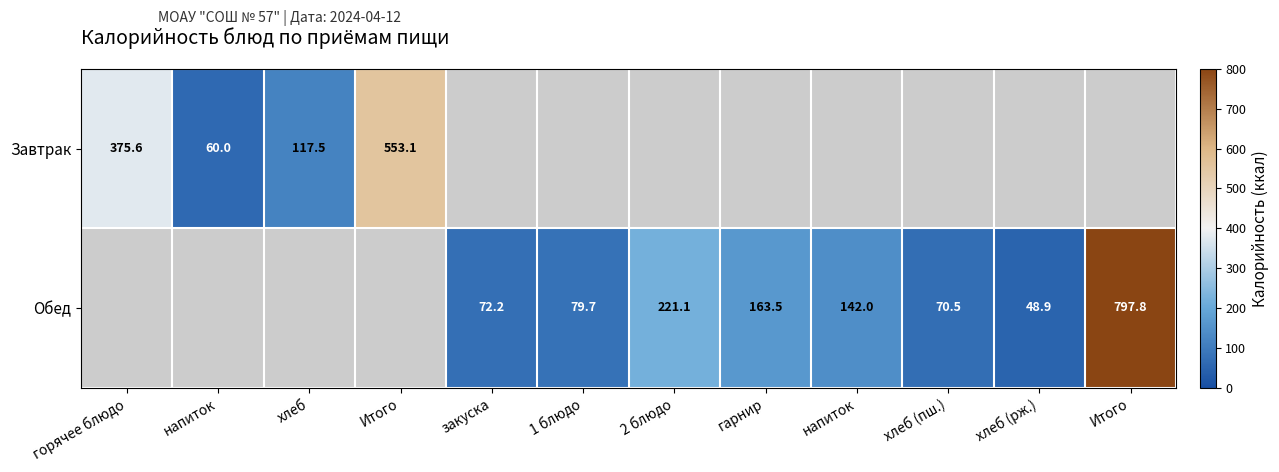

Which series has the largest range (max minus min)?

Завтрак